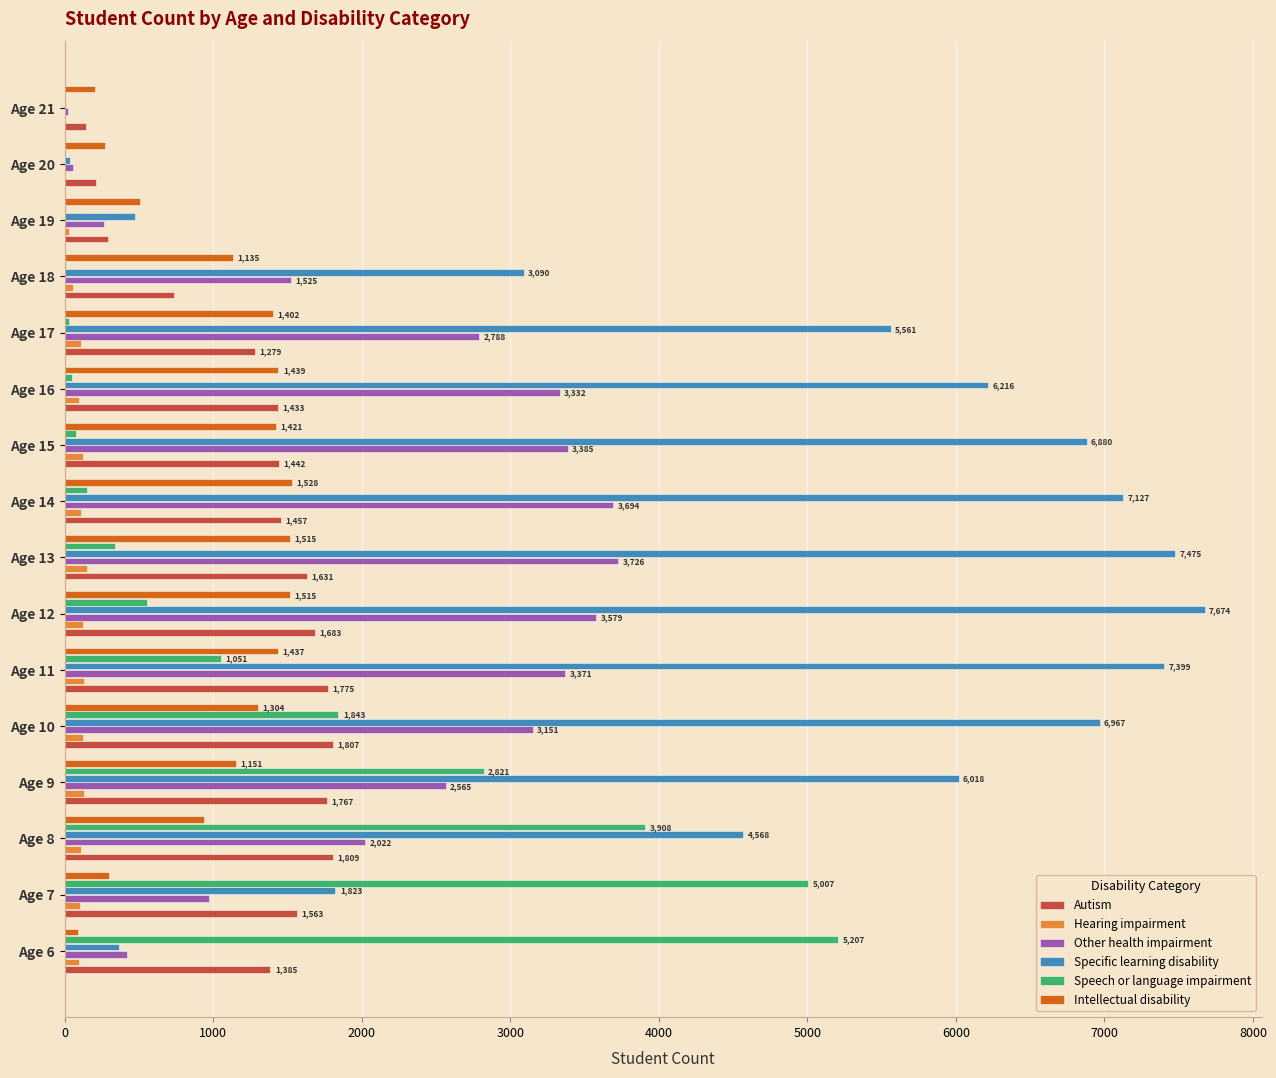

Where is Intellectual disability nearest to the value 808?

Age 8